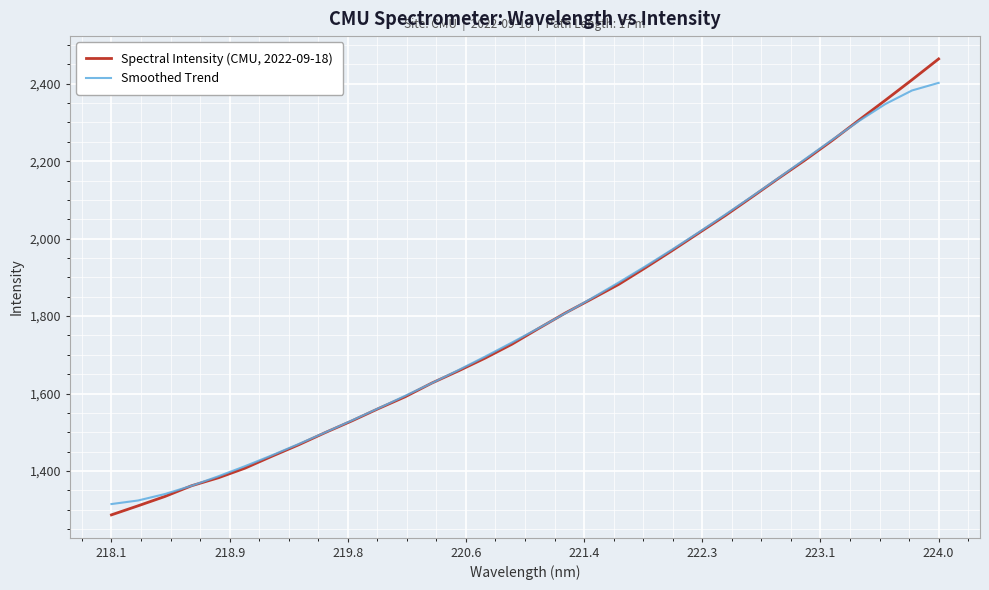

True or false: Spectral Intensity (CMU, 2022-09-18) and Smoothed Trend cross at least once.

True